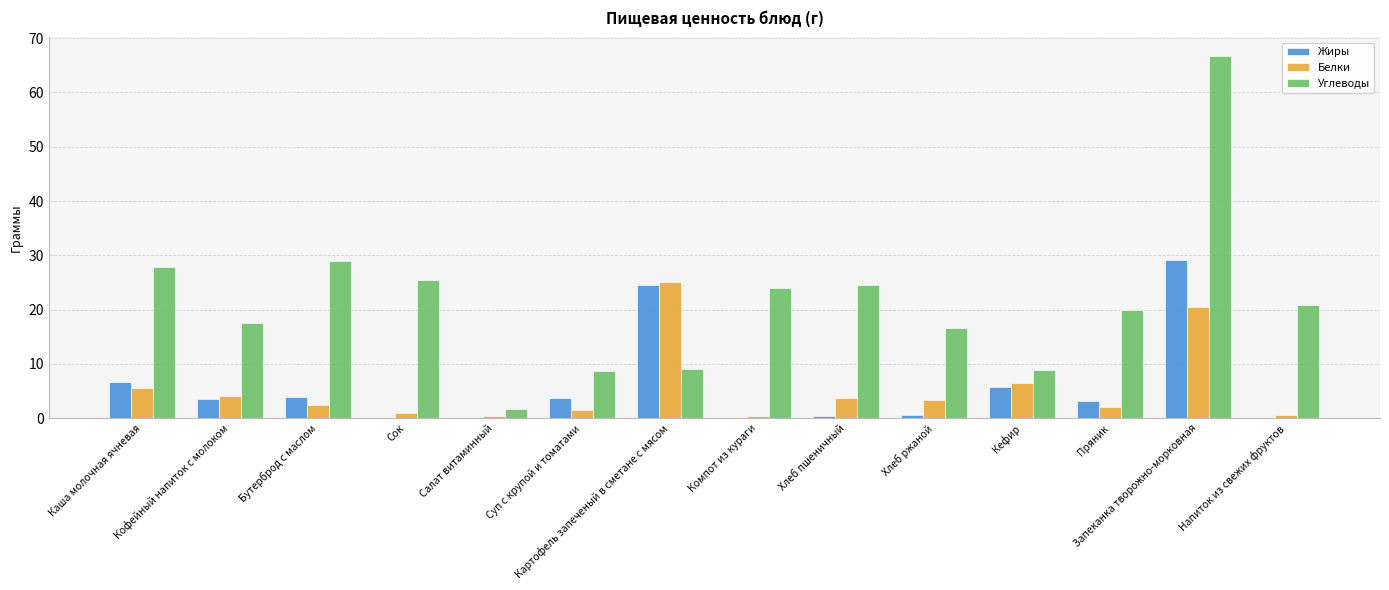

What is the maximum value for Углеводы?

66.8